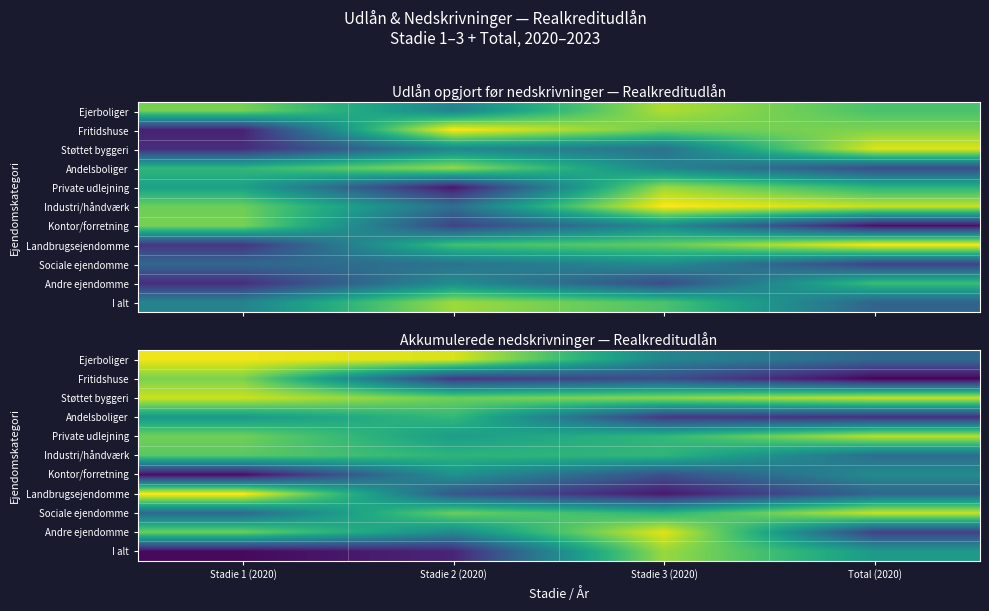

Which has a higher value, Stadie 3 (2020) or Stadie 2 (2020)?

Stadie 2 (2020)